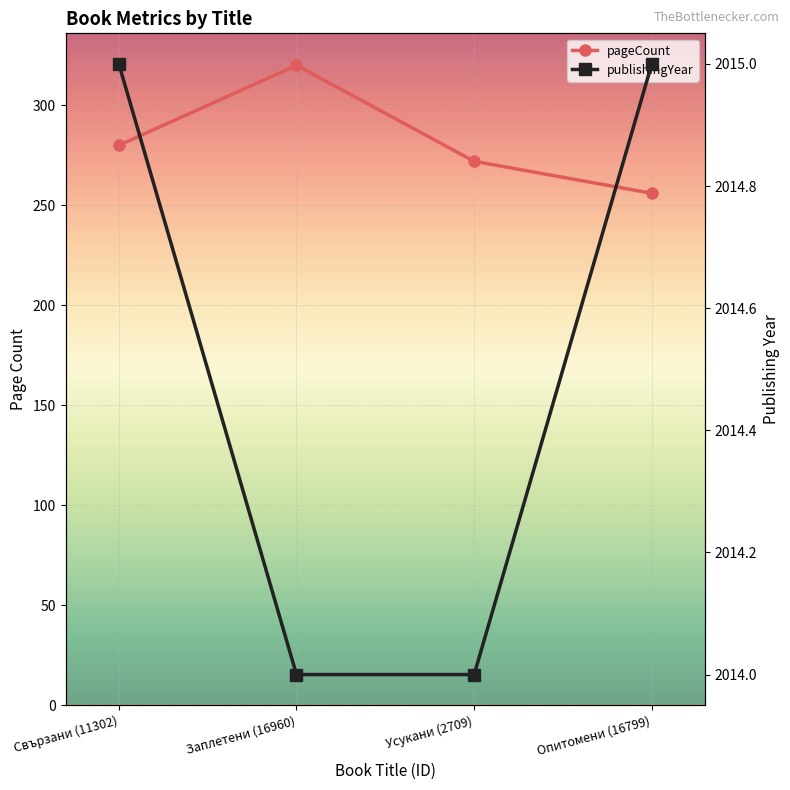

Rank the series at Усукани (2709) from highest to lowest value.

publishingYear, pageCount